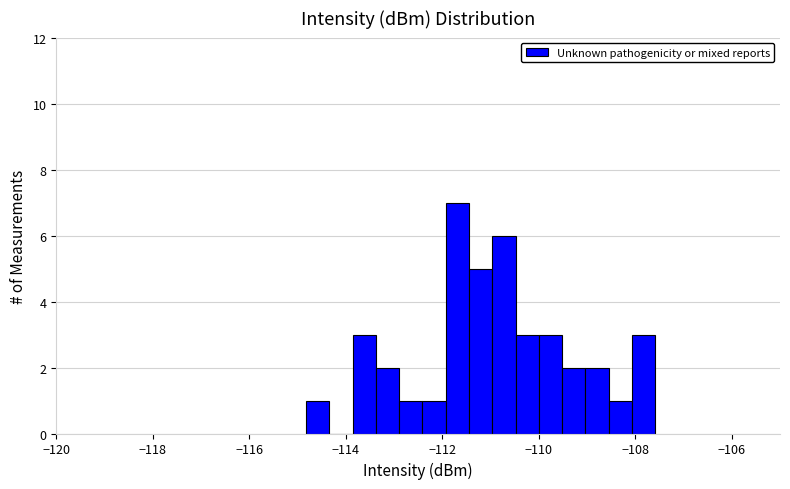

Read against the x-axis, roughly where is the centre of the tallest bar?

-111.6